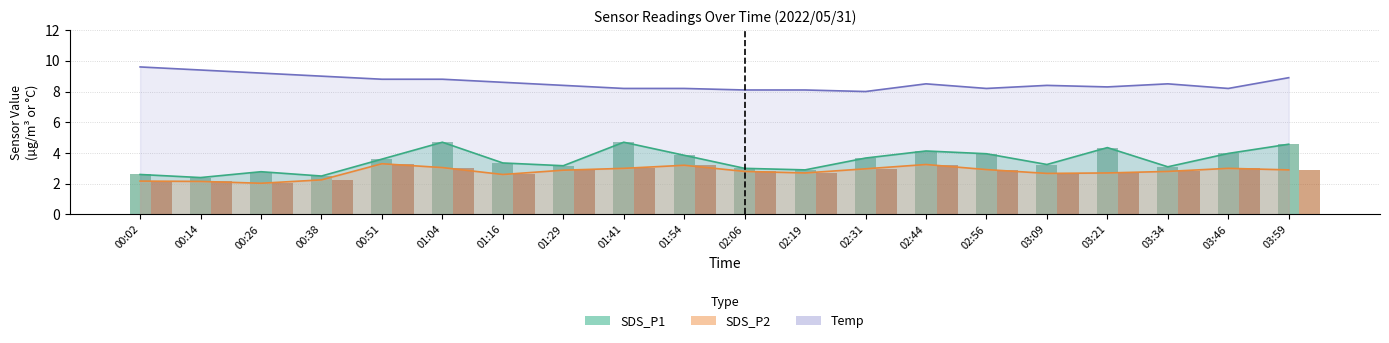

Is the value of Temp at 02:31 greater than the value of SDS_P1 at 03:46?

Yes